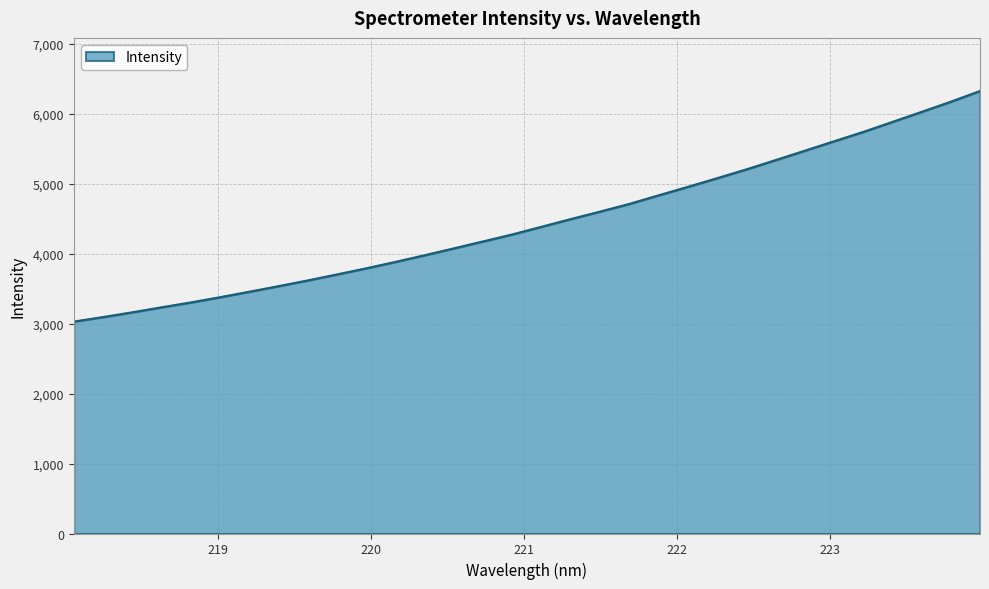

What is the difference between the maximum and minimum values?

3295.6